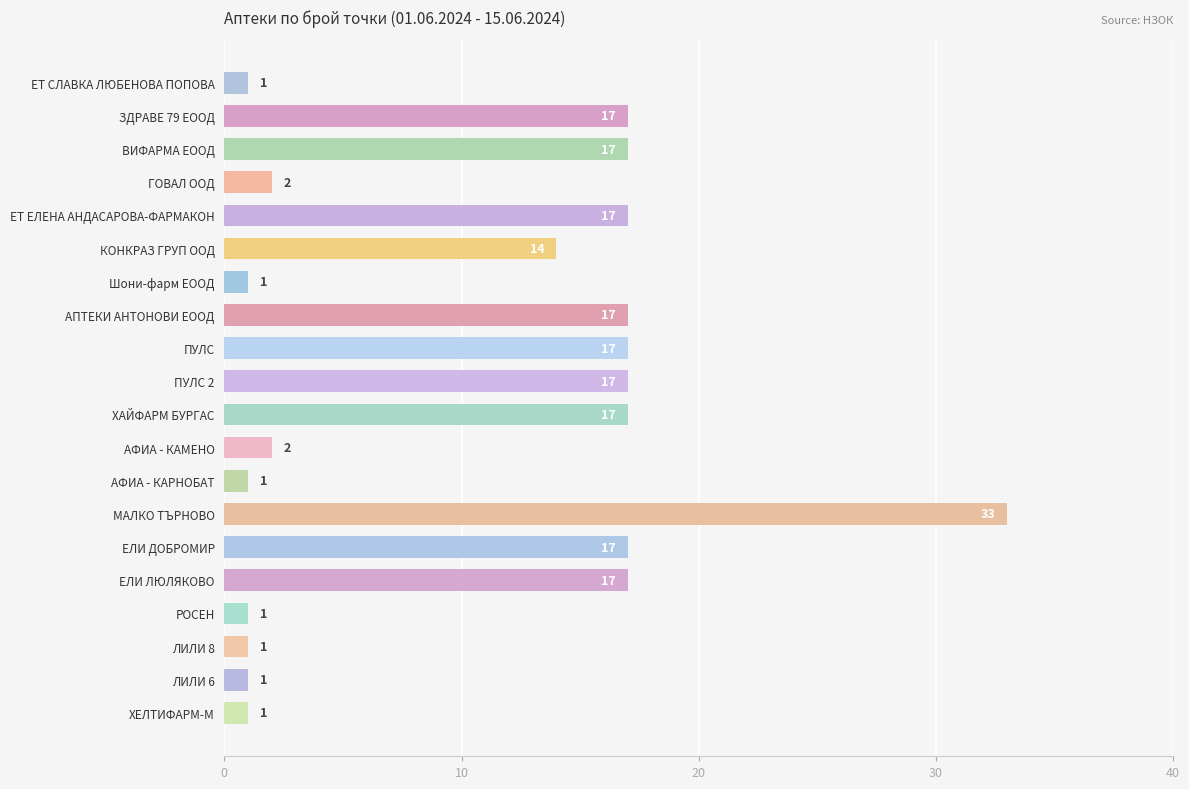

What is the minimum value shown in the chart?

1